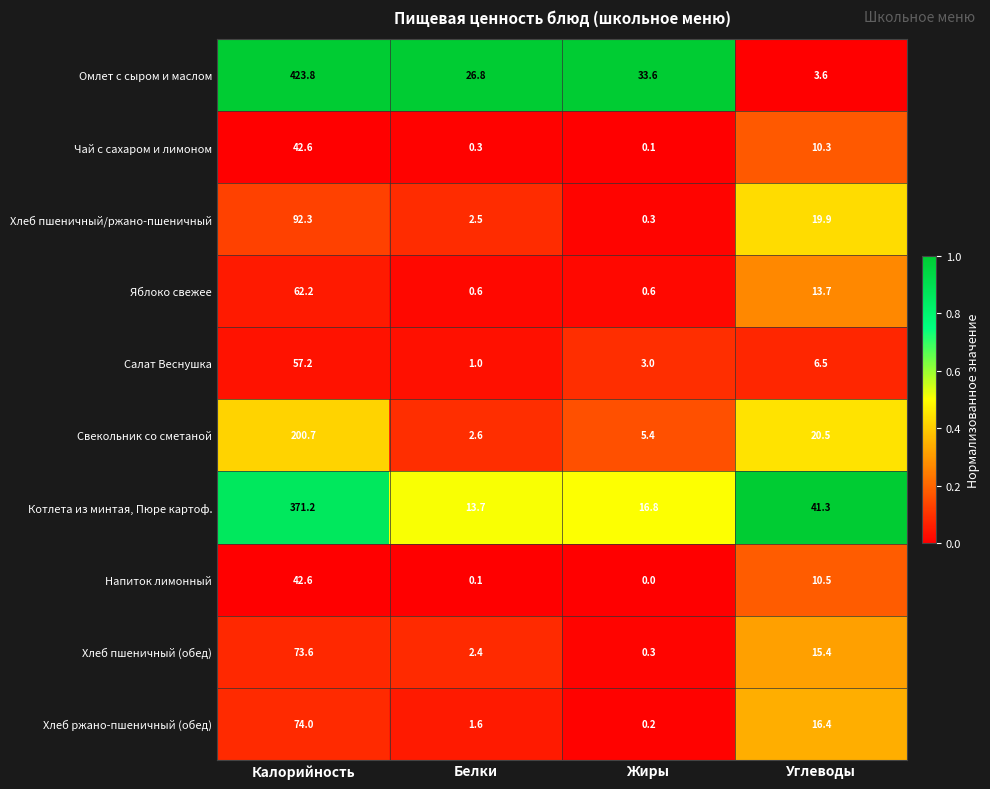

What is the sum of the Котлета из минтая, Пюре картоф. values at Углеводы and Жиры?

58.1